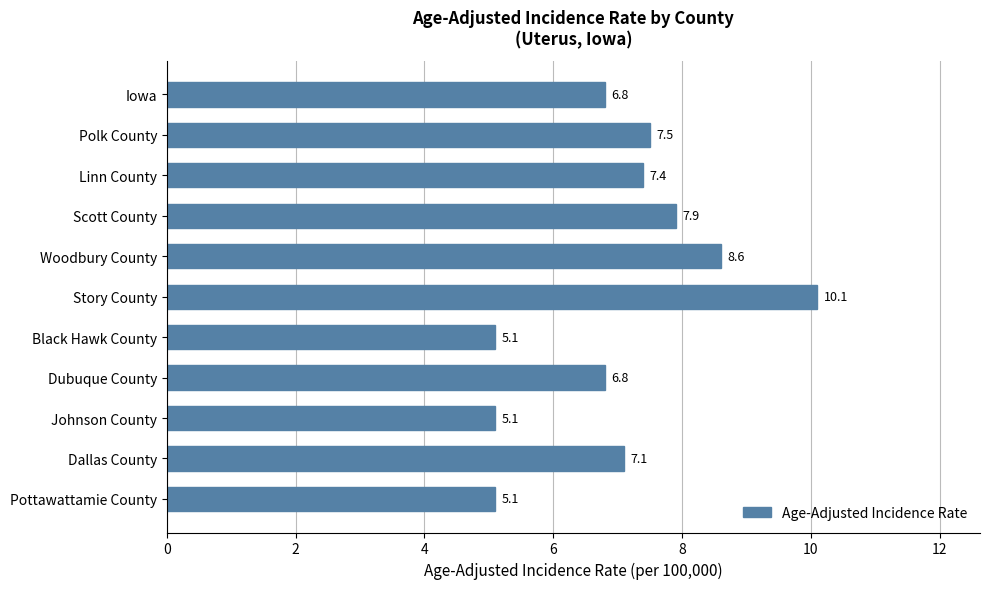

What is the label of the 7th bar from the top?

Black Hawk County